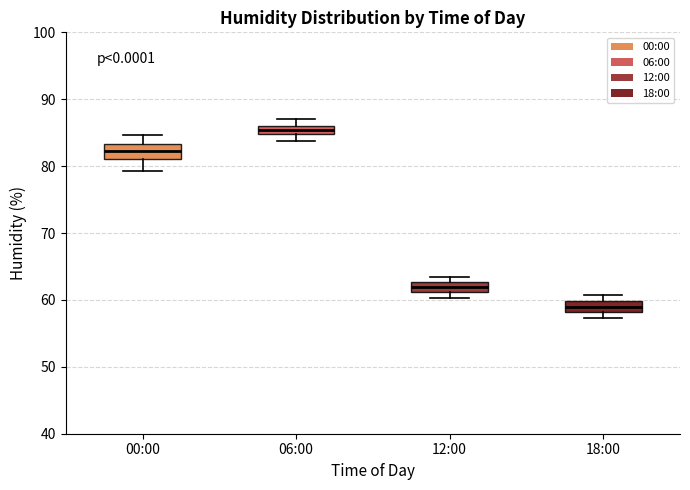

Which box's median line is the highest?

06:00